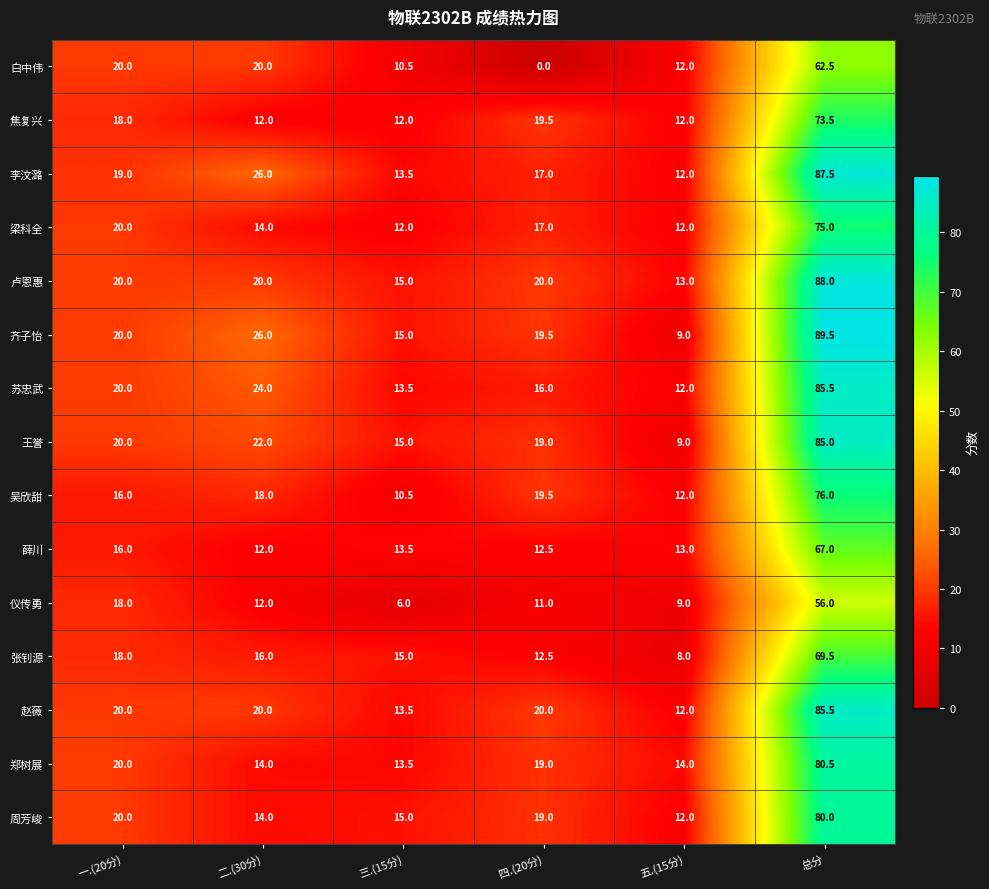

List the labels in order of 仪传勇 value, smallest first.

三.(15分), 五.(15分), 四.(20分), 二.(30分), 一.(20分), 总分